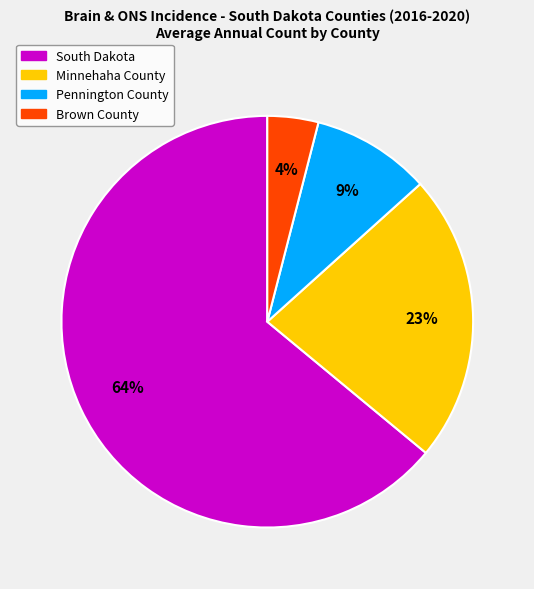

Does Minnehaha County represent more than half of the total?

No